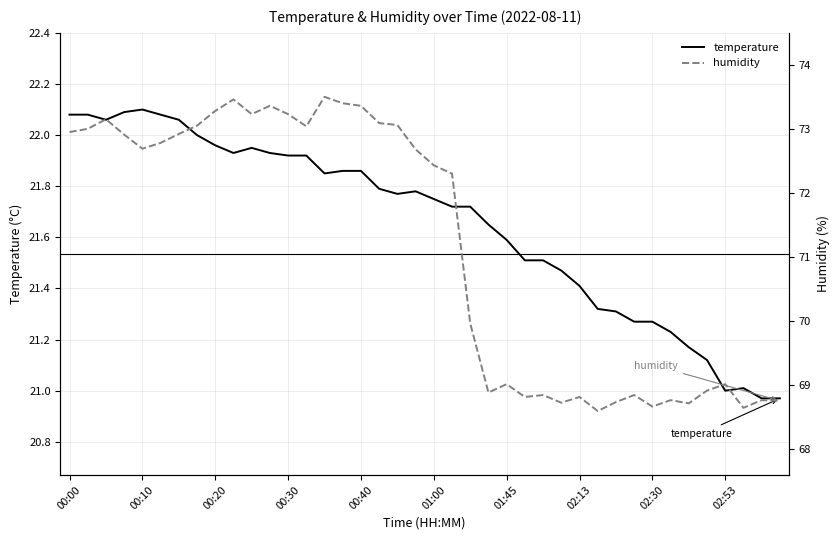

What is the difference between the temperature values at 30 and 38?

0.3